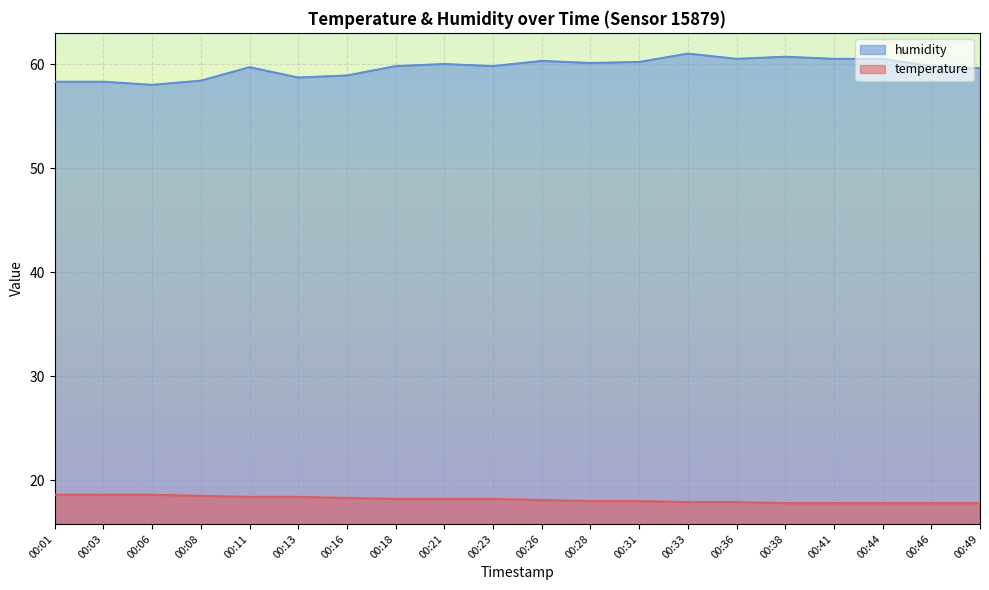

True or false: temperature has more than 1 points higher than both neighbors.

False